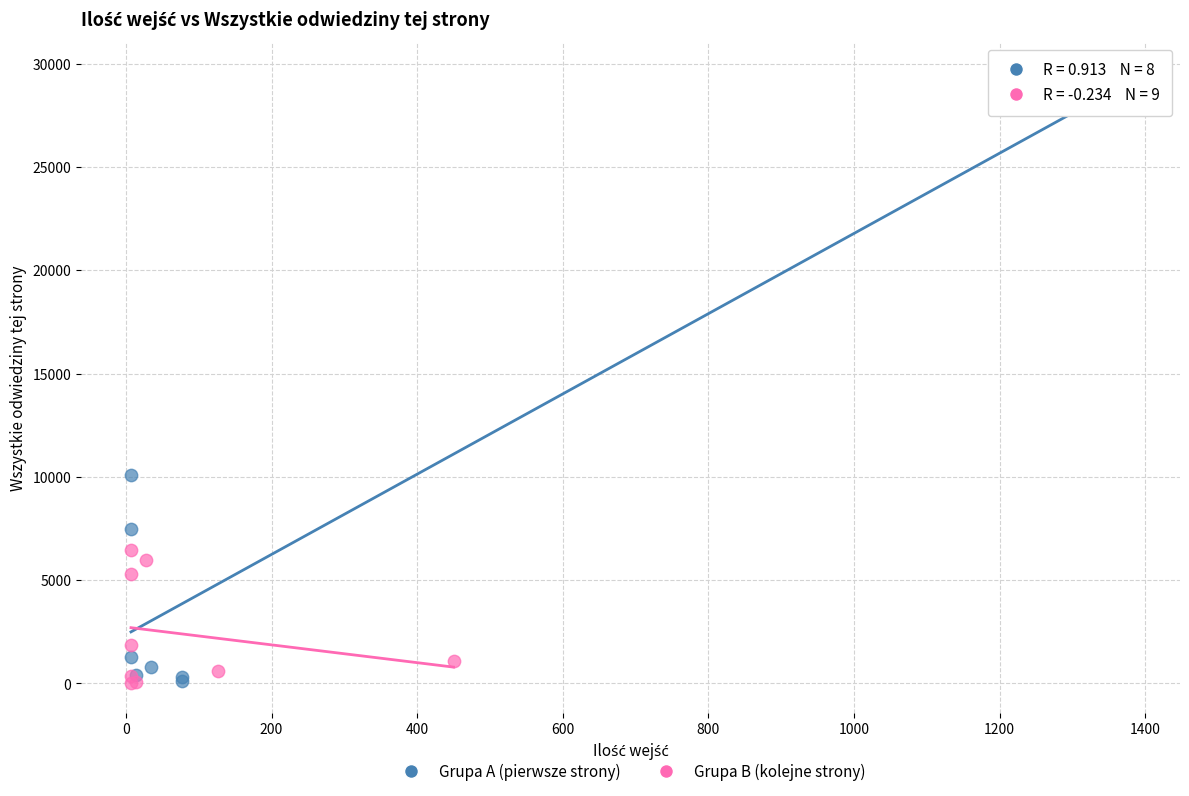

Which series contains the highest Y value?

Grupa A (pierwsze strony)